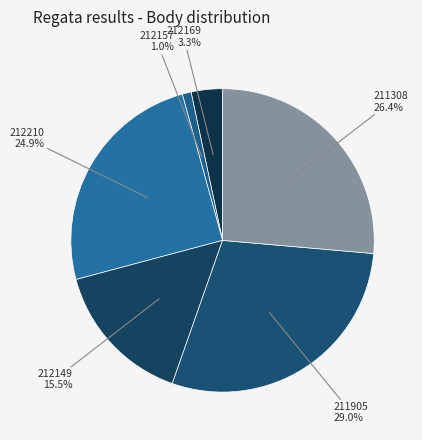

Between 212169 and 211905, which is larger?

211905